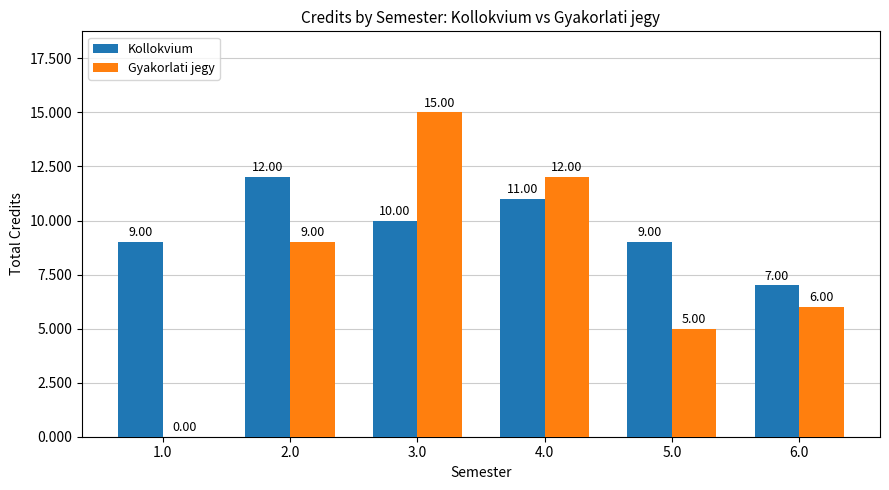

The value of Kollokvium at 3.0 is 2. True or false?

False